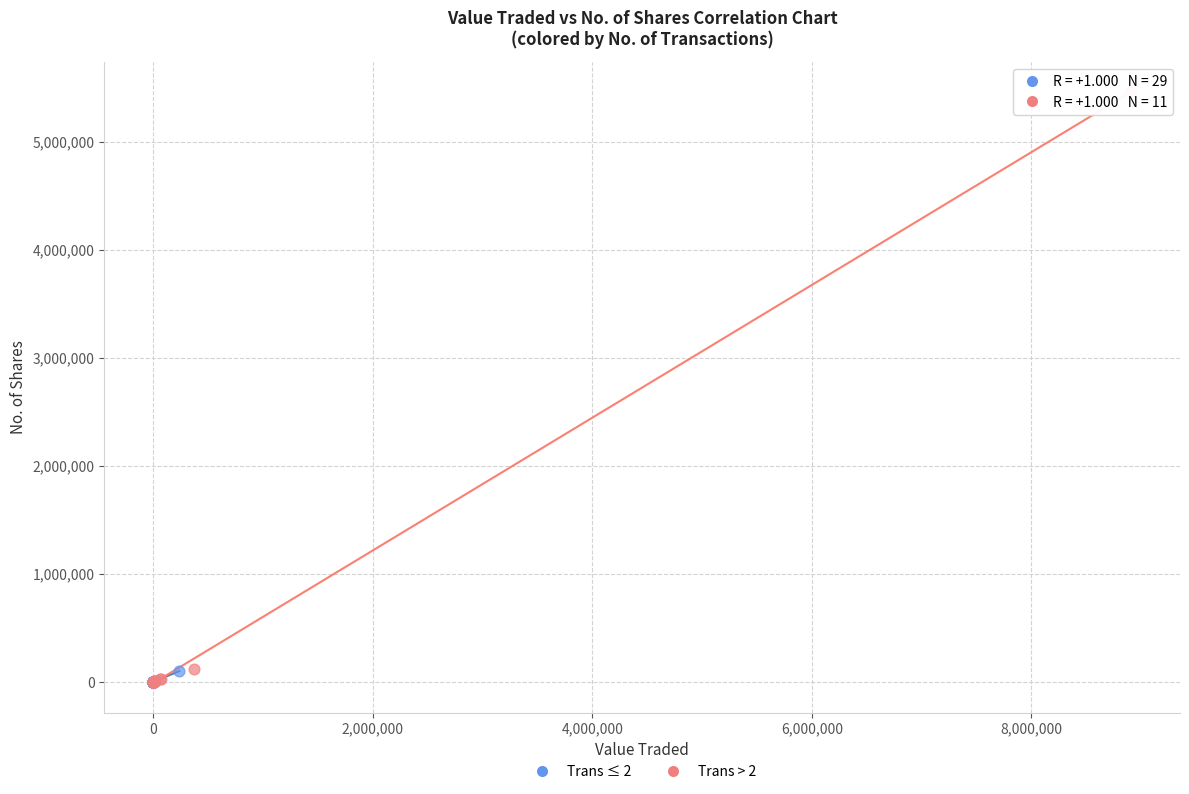

Which series has the largest Y range (max minus min)?

Trans > 2